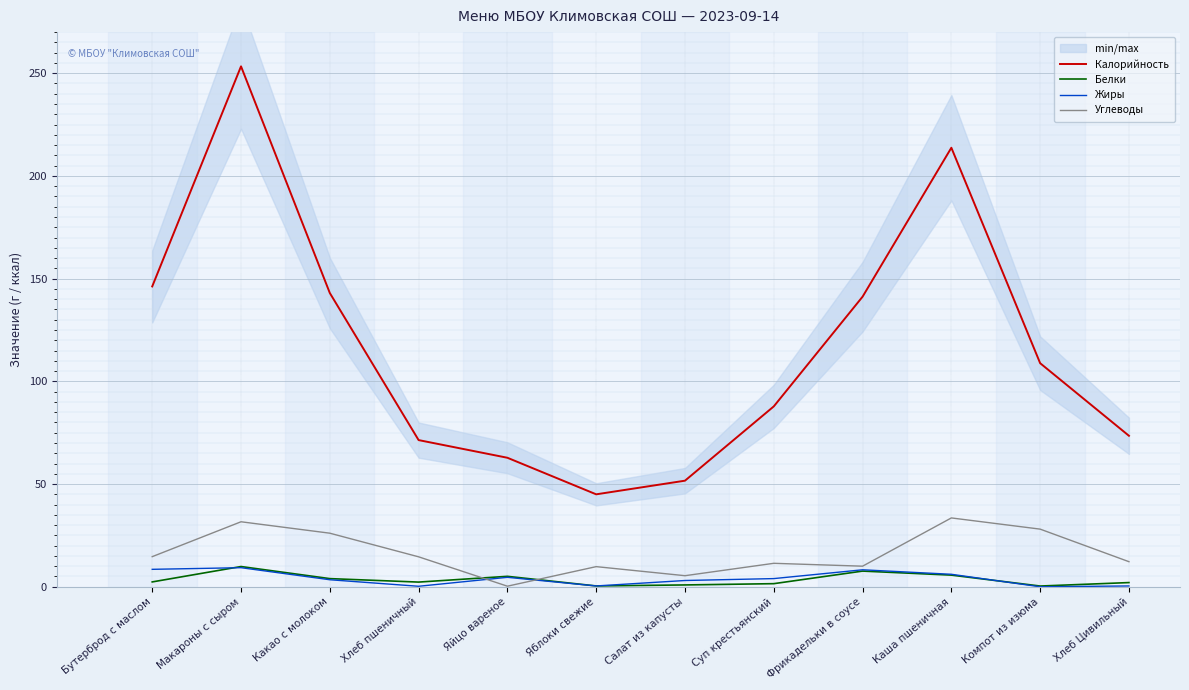

What is the sum of all Калорийность values?

1398.4